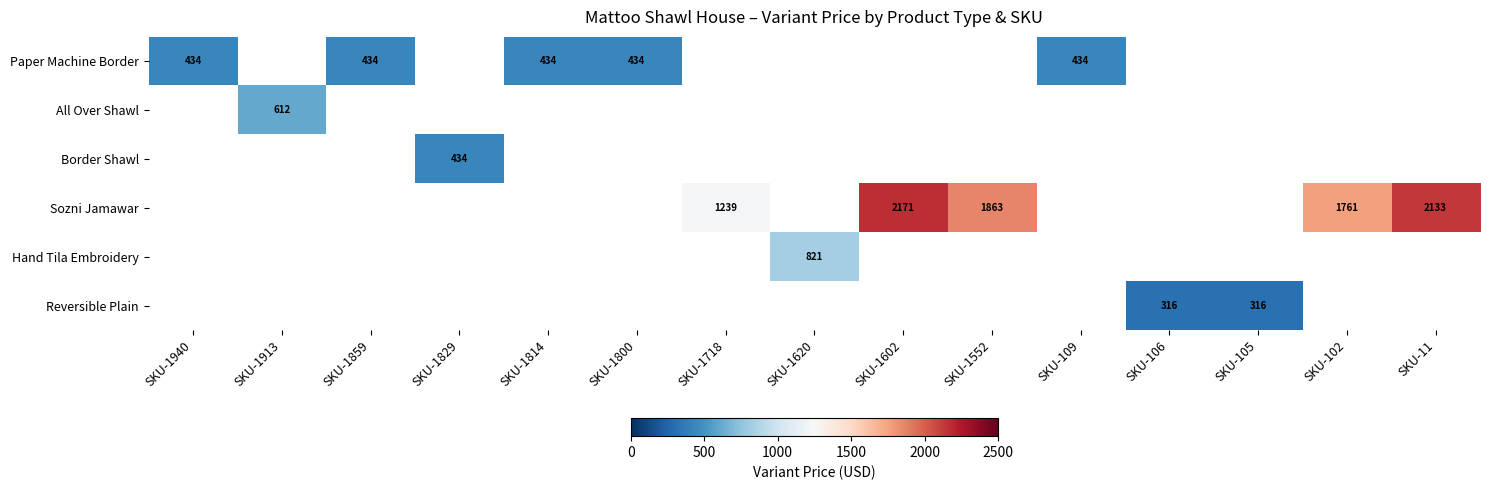

True or false: Sozni Jamawar has a value of 1851 at SKU-1718.

False